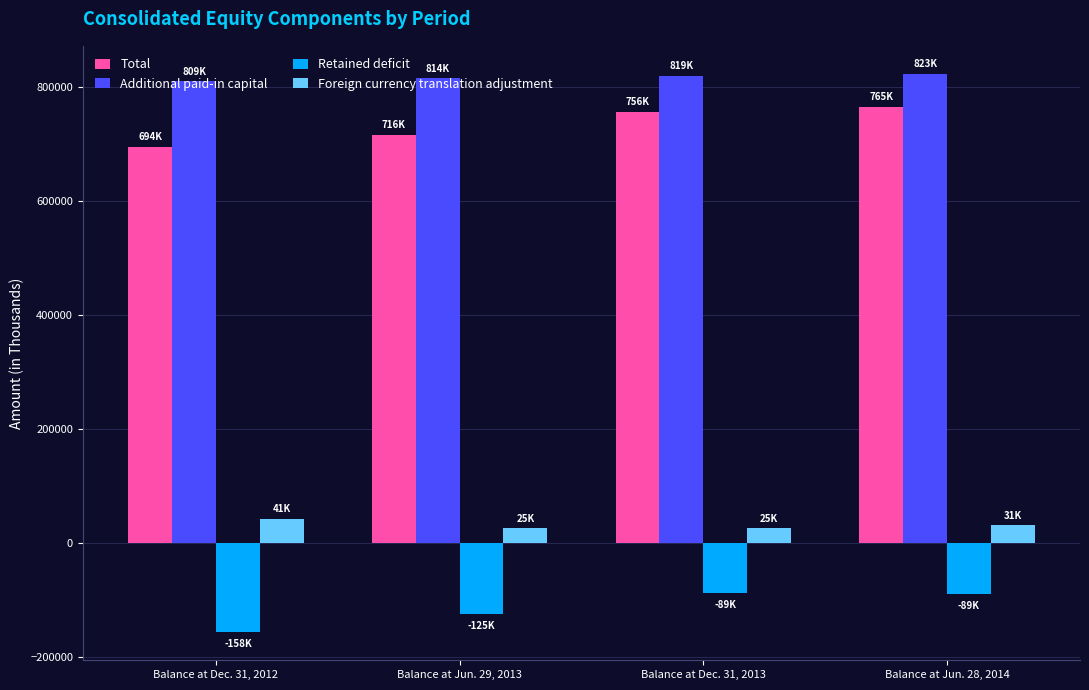

The value of Retained deficit at Balance at Jun. 28, 2014 is -54099. True or false?

False